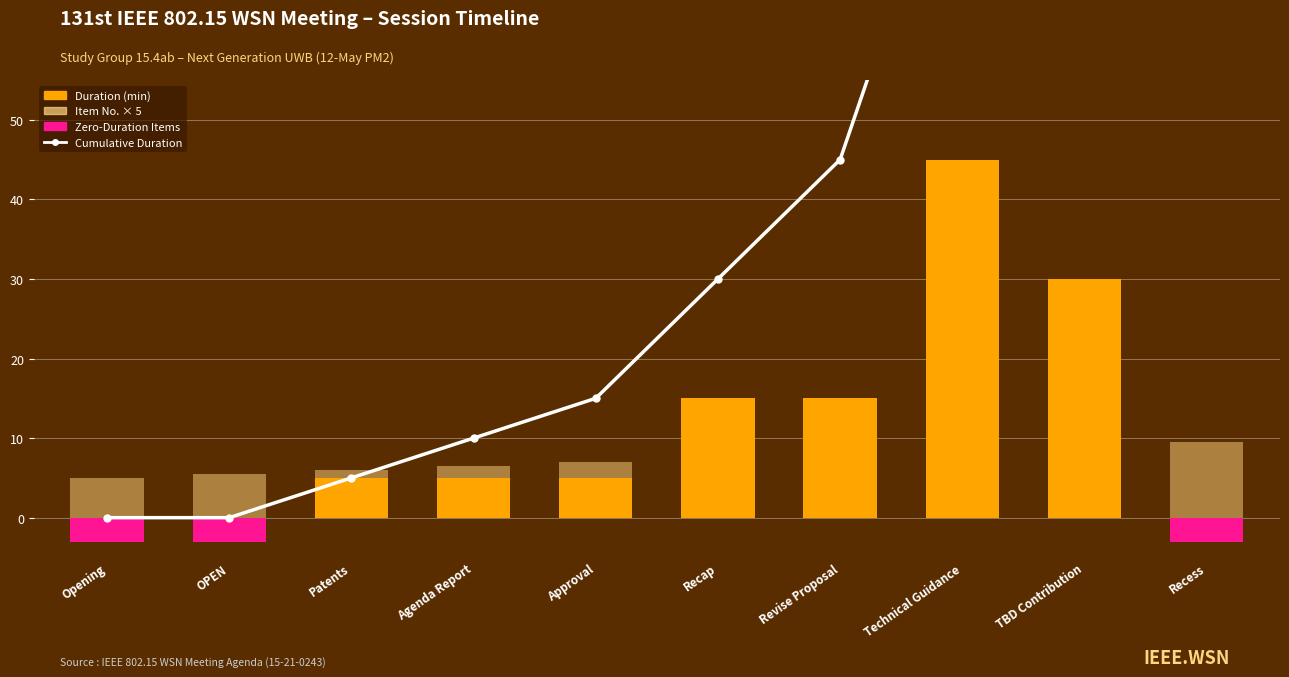

Is the value of Cumulative Duration at TBD Contribution greater than the value of Duration (min) at Revise Proposal?

Yes